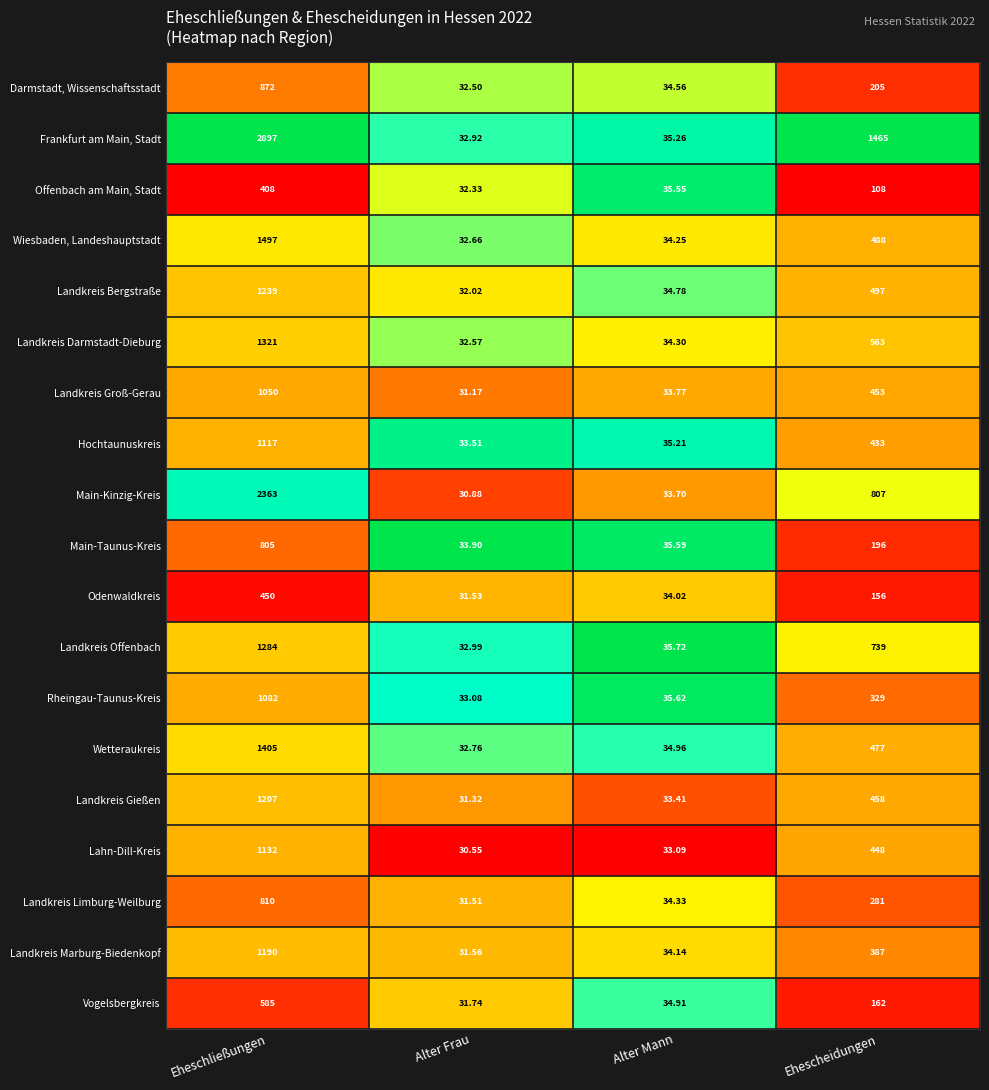

At which label does Landkreis Groß-Gerau first exceed 453?

Eheschließungen